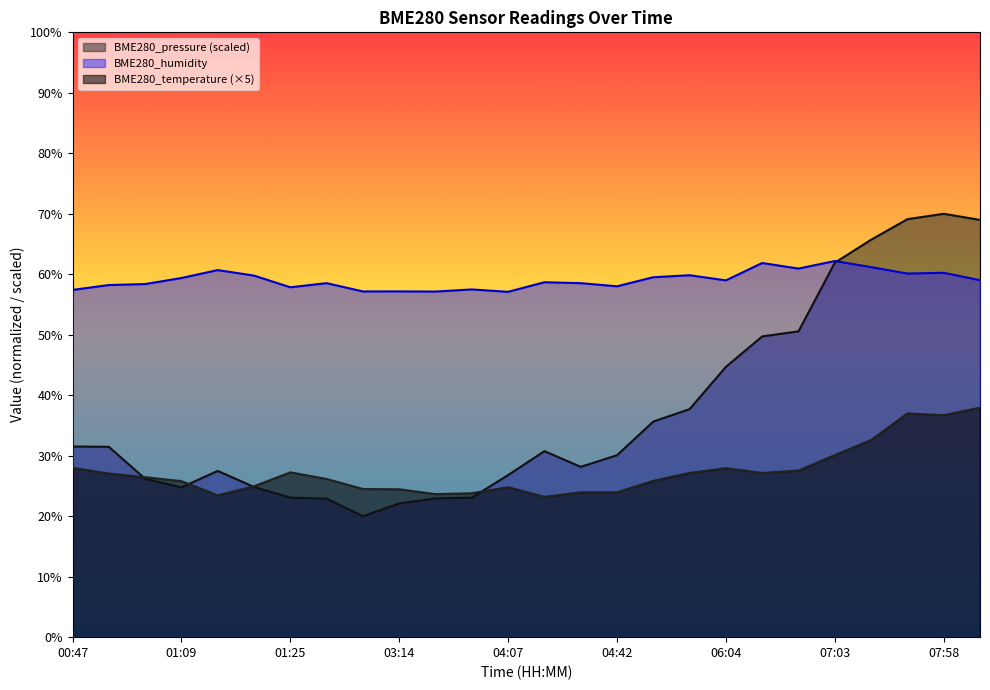

At how many categories does at least one series exceed 27?

26